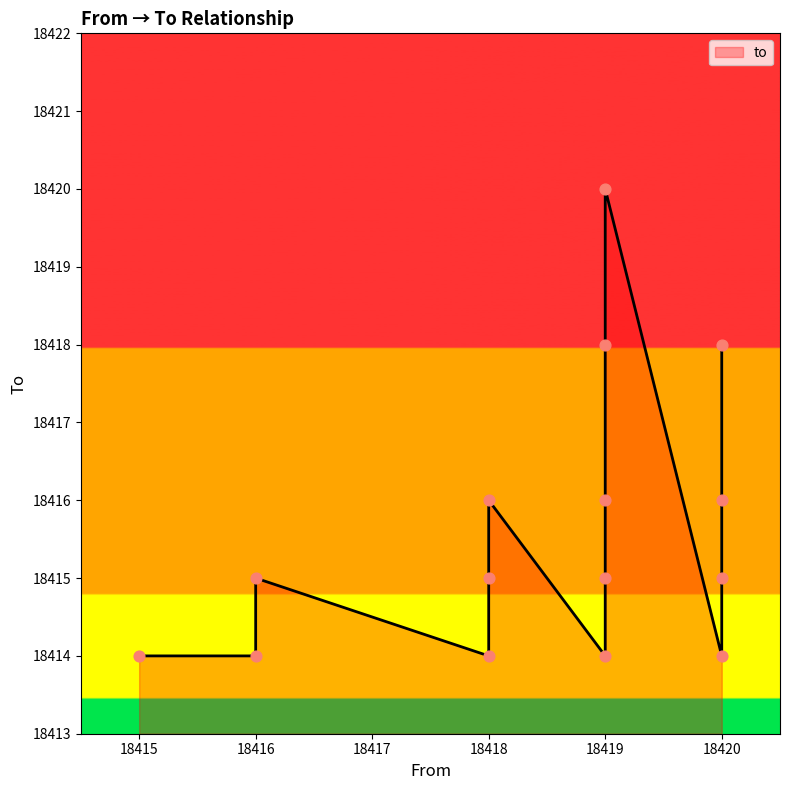

What is the ratio of the value at 18420 to the value at 18419?

1.0